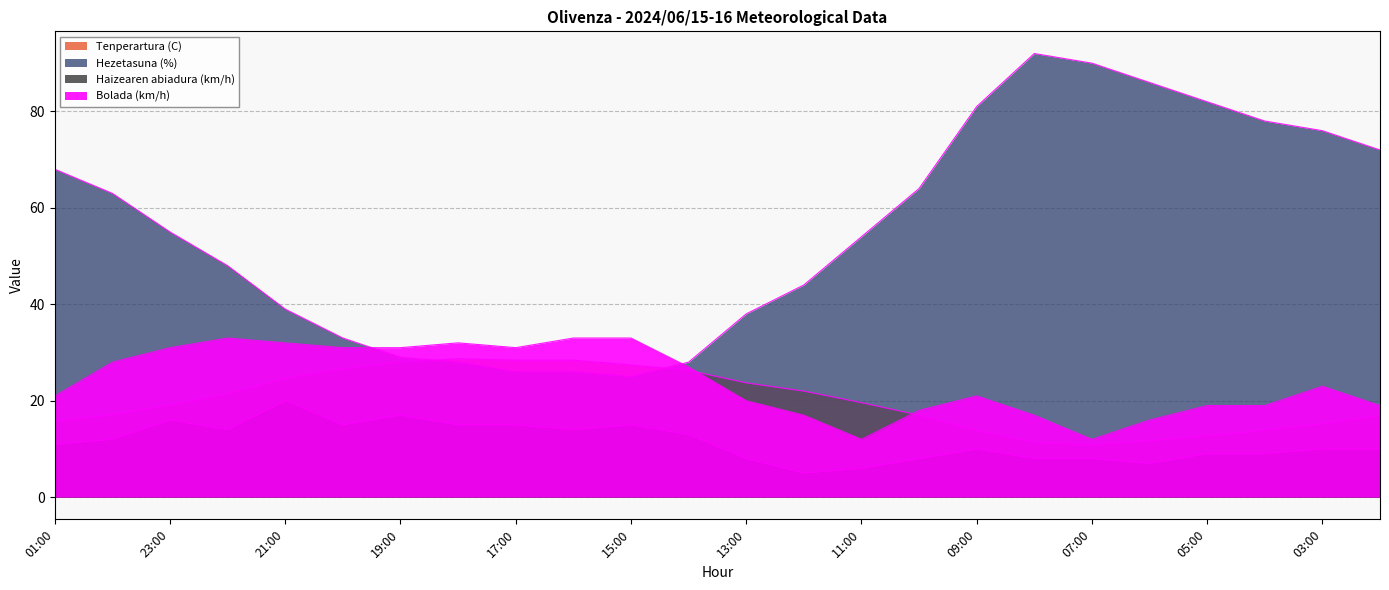

What is the value of the Hezetasuna (%) point at the 19th from the left?

90.0